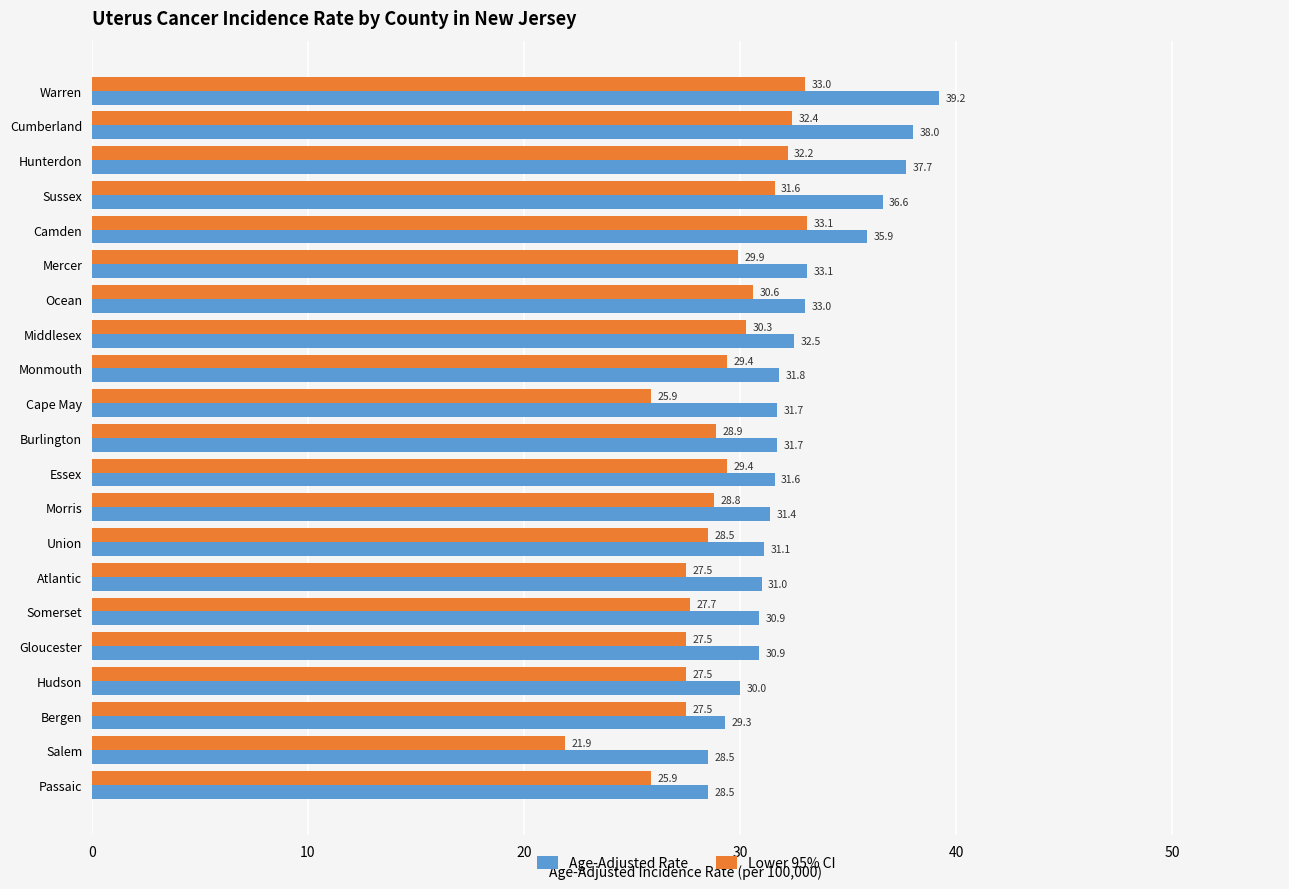

Is it true that Age-Adjusted Rate equals 53.4 at Cape May?

False